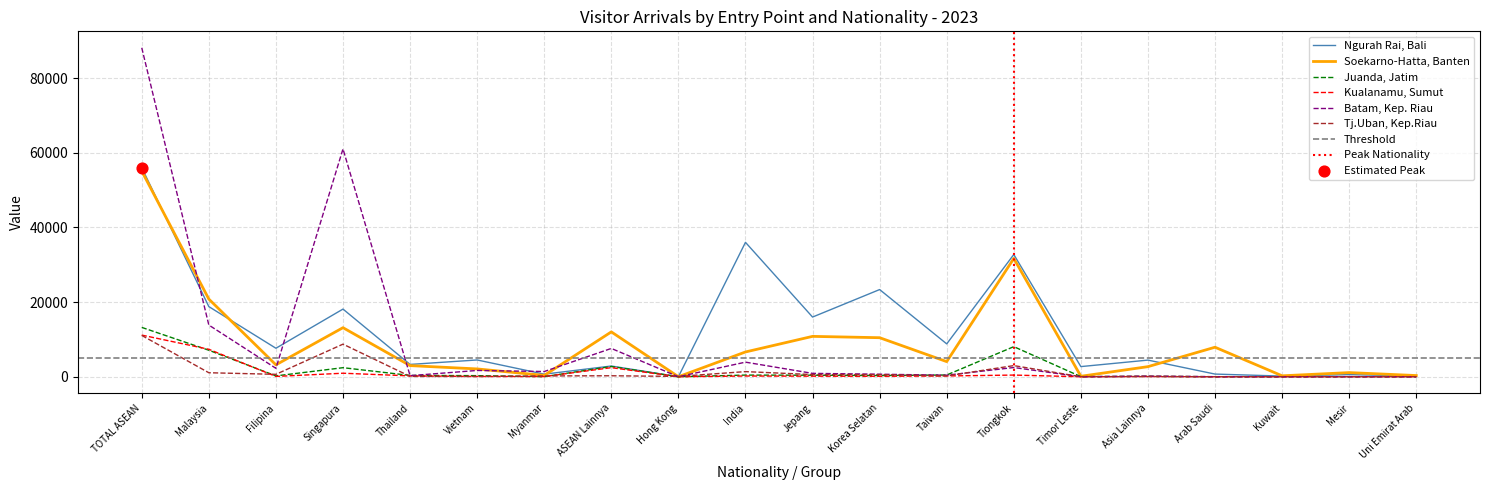

At how many categories does at least one series exceed 46653?

2